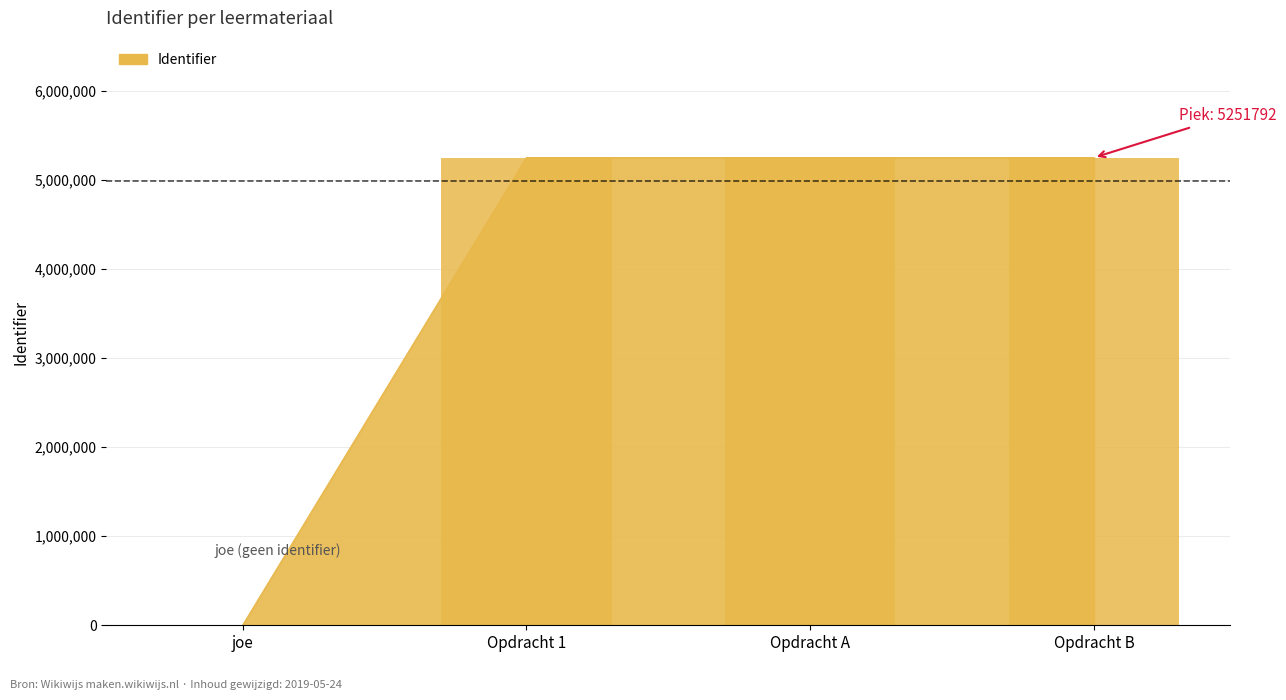

Count the number of values greater than 5251791.

1